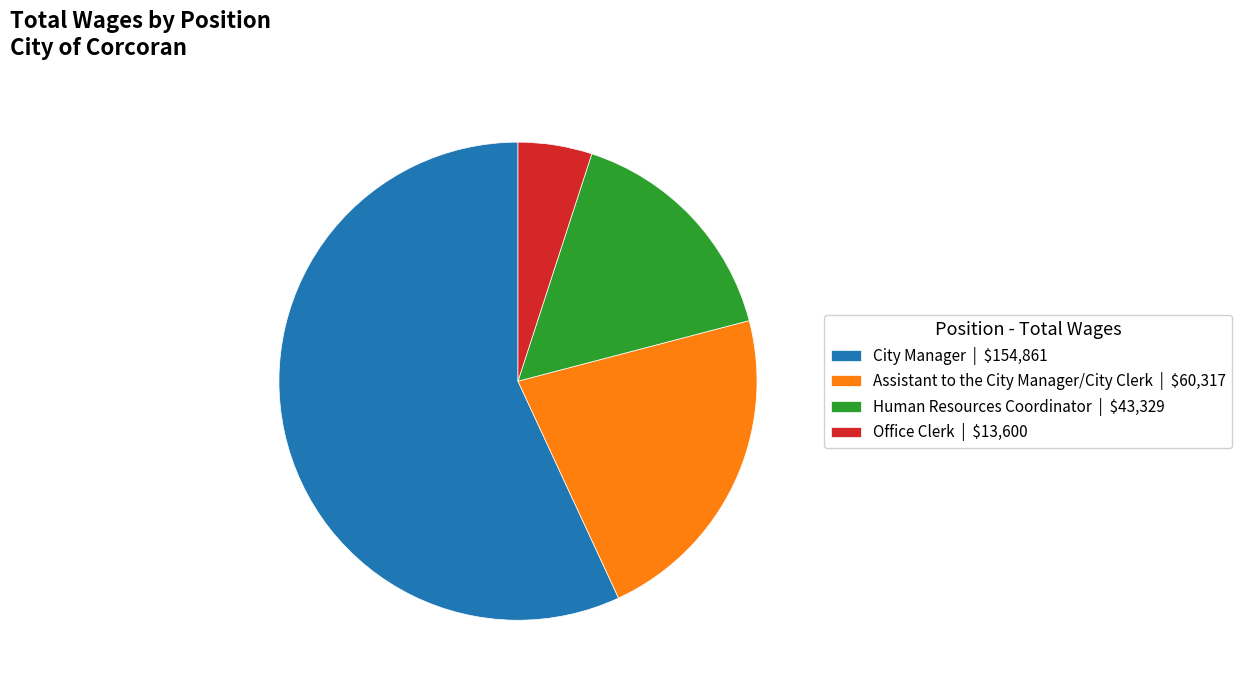

Is it true that Human Resources Coordinator | $43,329 is 24% of the pie?

False